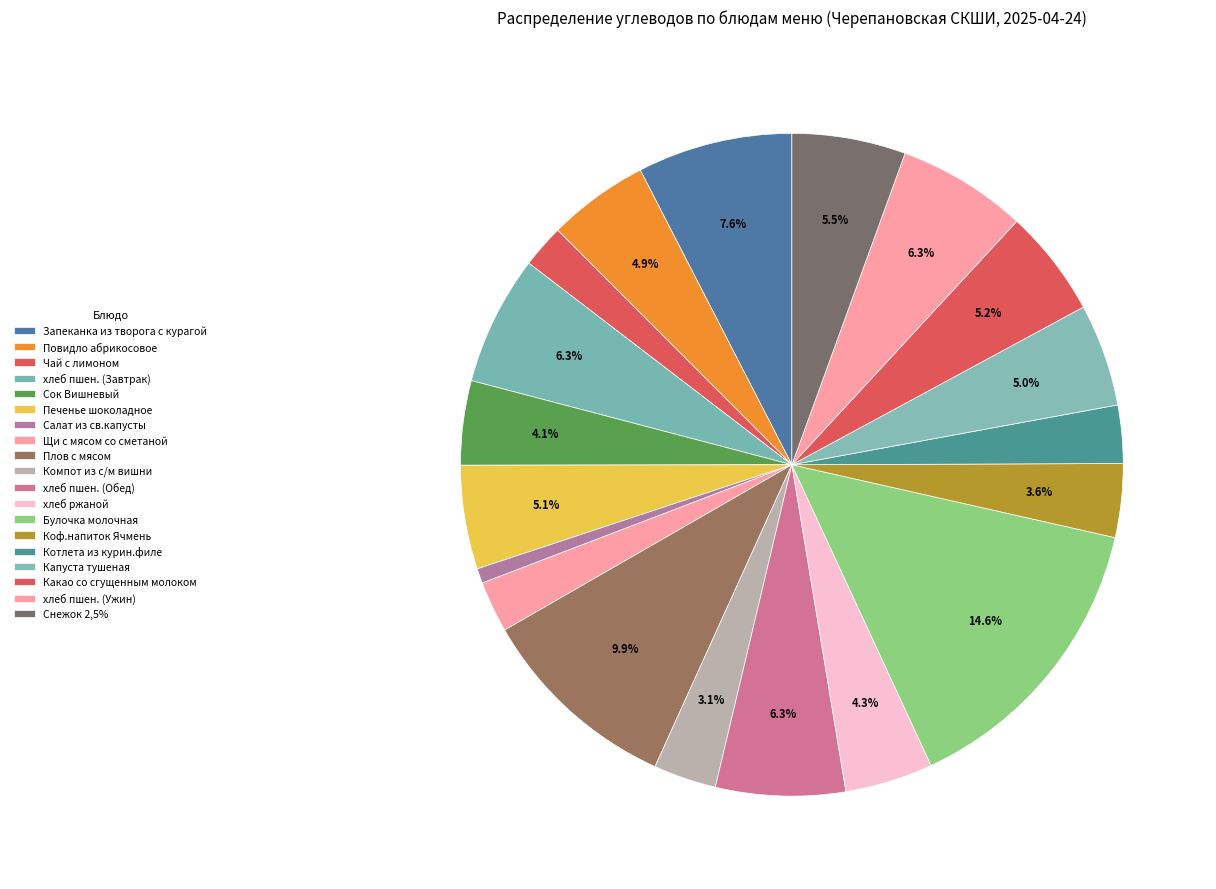

To the nearest percent, what percentage of the pie is Булочка молочная?

15%